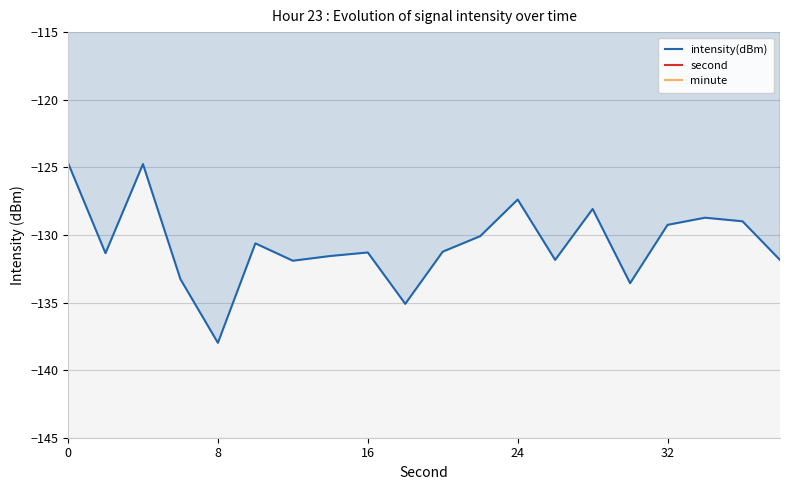

What is the lowest value of the intensity(dBm) series?

-138.0